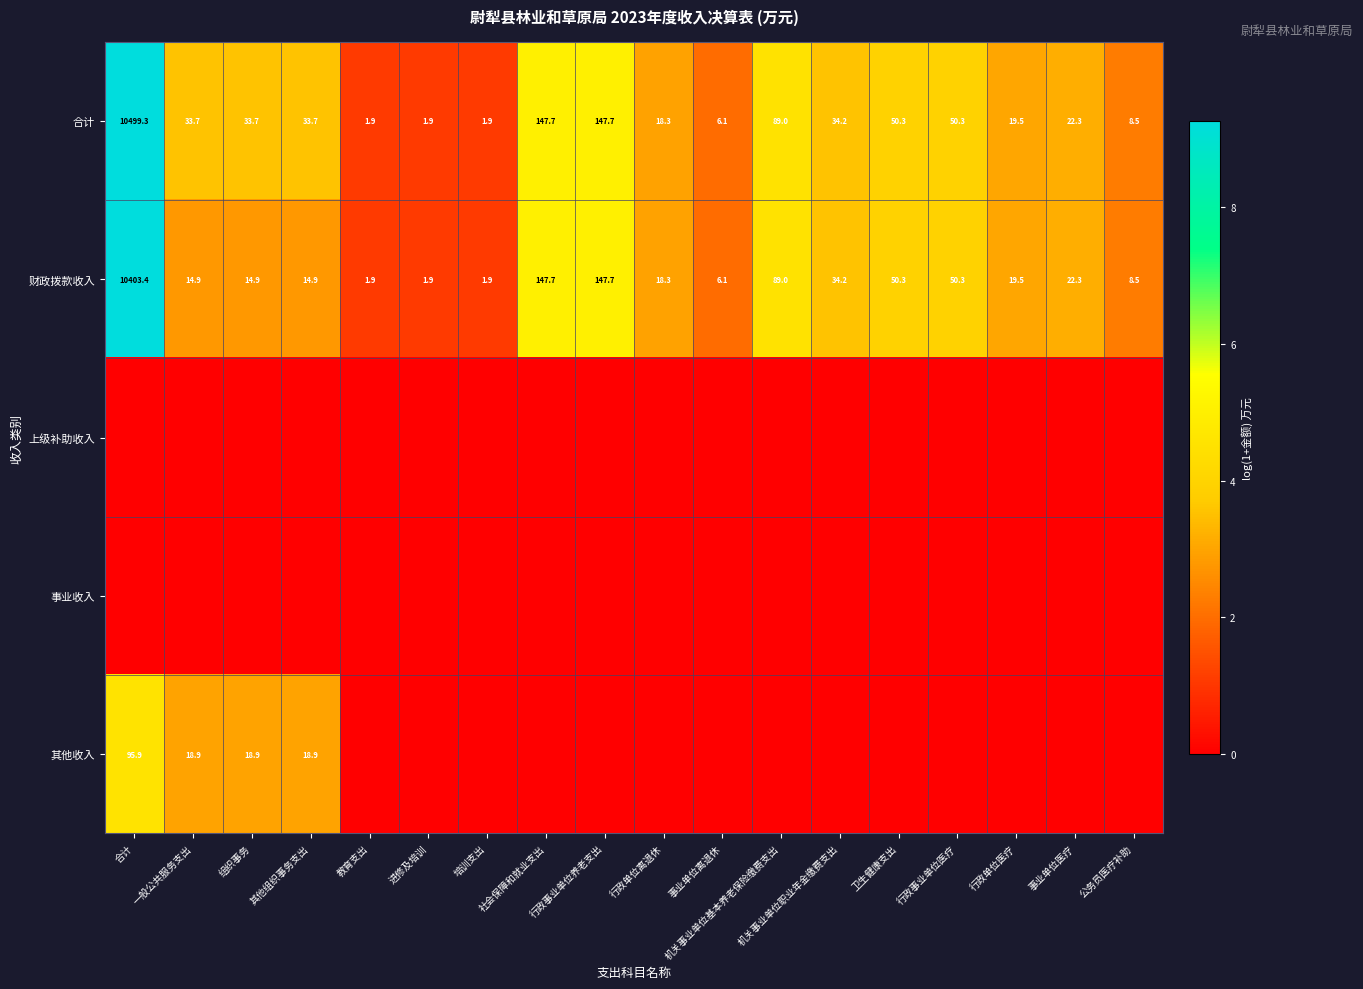

What is the difference between the maximum and minimum values in the 财政拨款收入 series?

10401.5